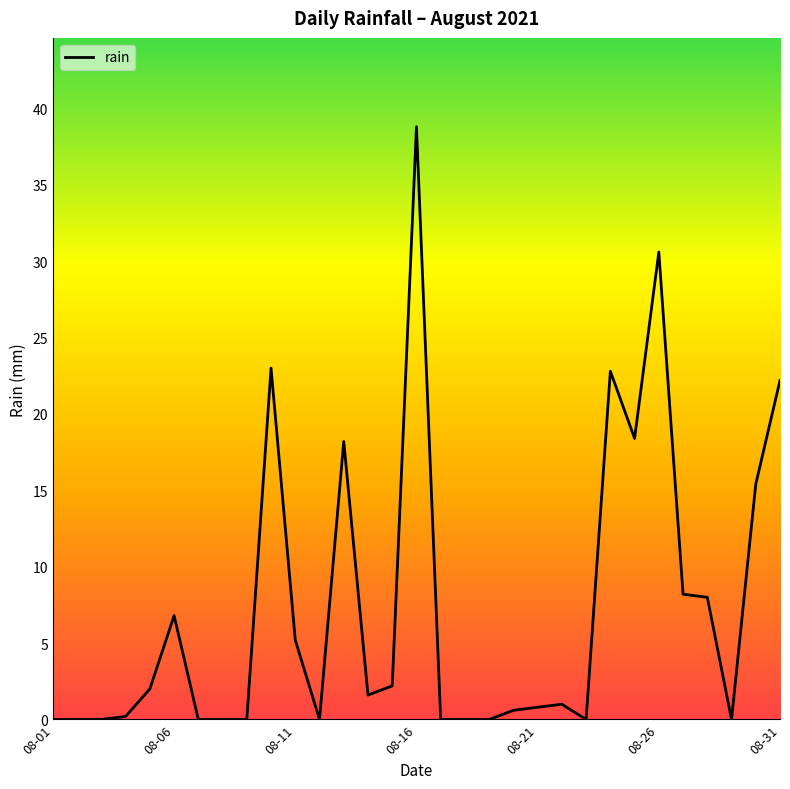

What is the greatest value displayed?

38.8